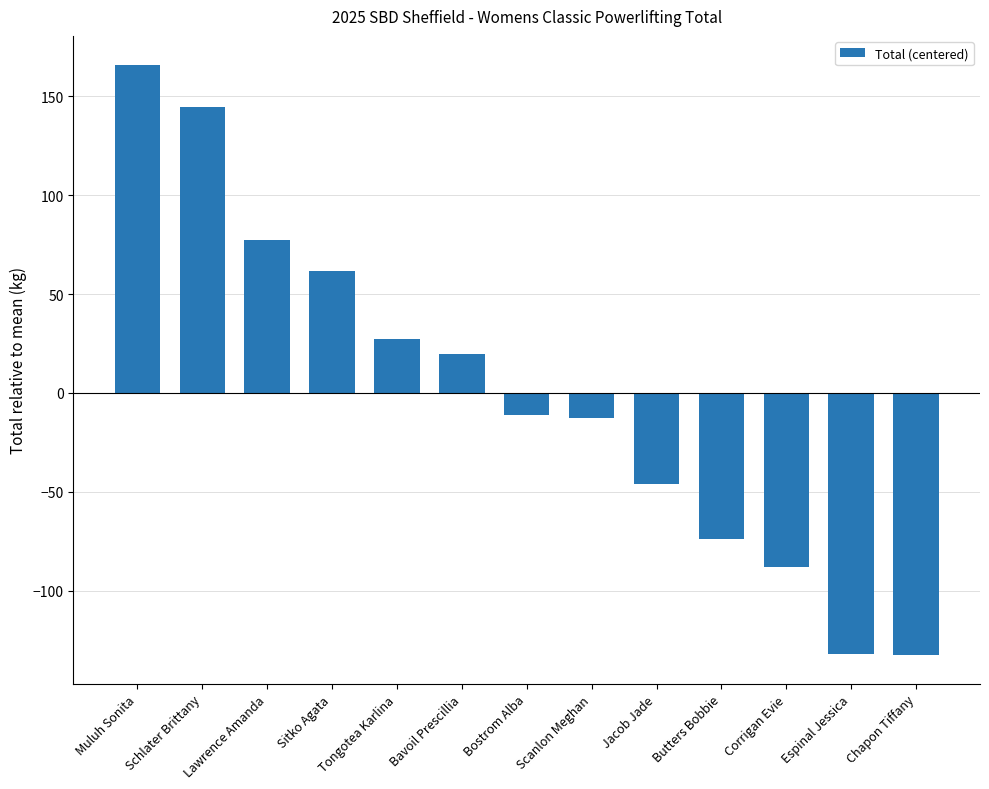

Read the value at Jacob Jade.

-45.8